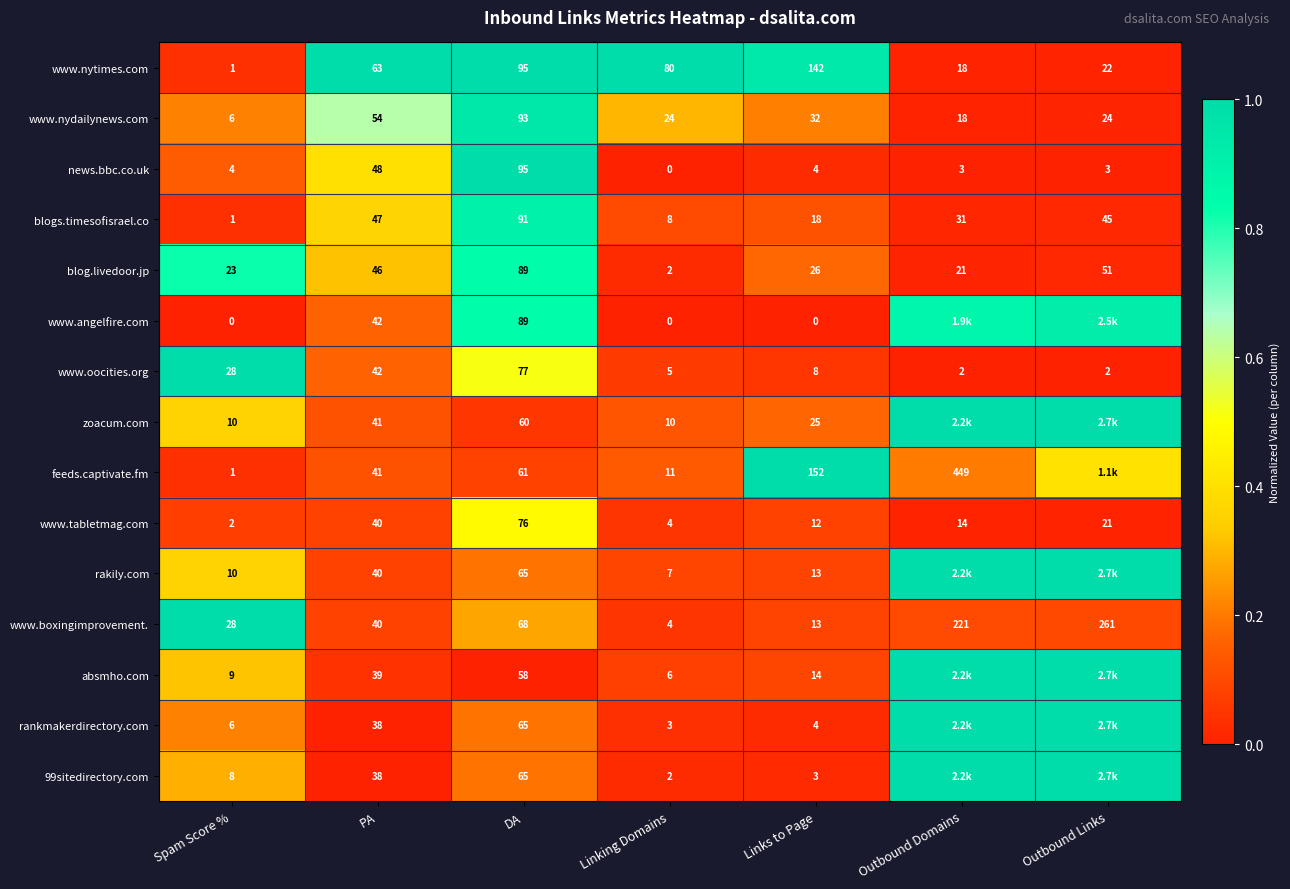

Count the number of data series in this chart.

15